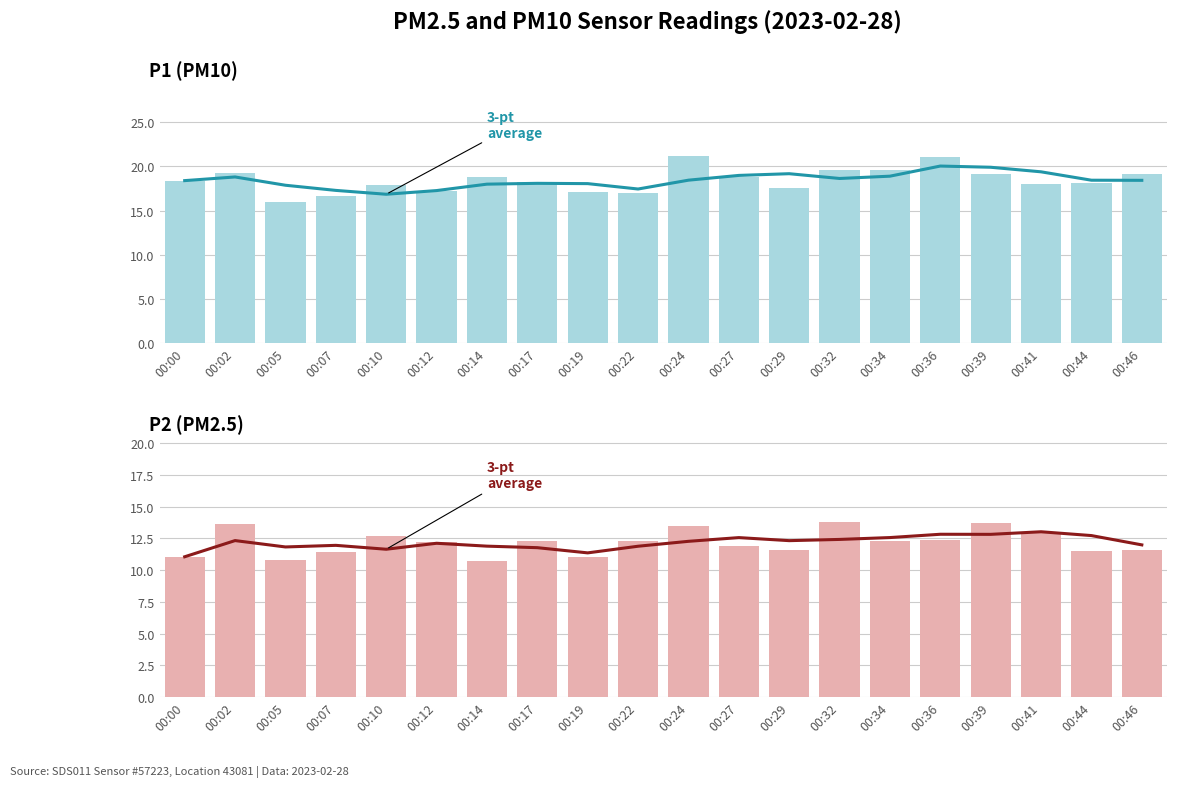

What is the total value across all series at 00:05?

56.5